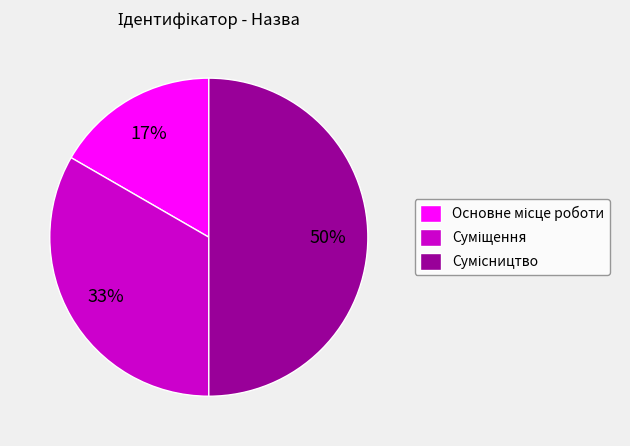

To the nearest percent, what is the difference between the largest and smallest slice percentages?

33%